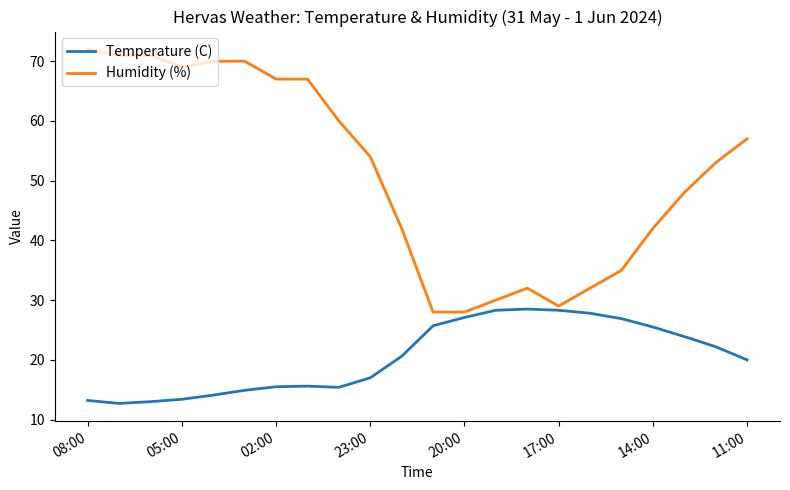

What is the maximum value shown in the chart?

72.0